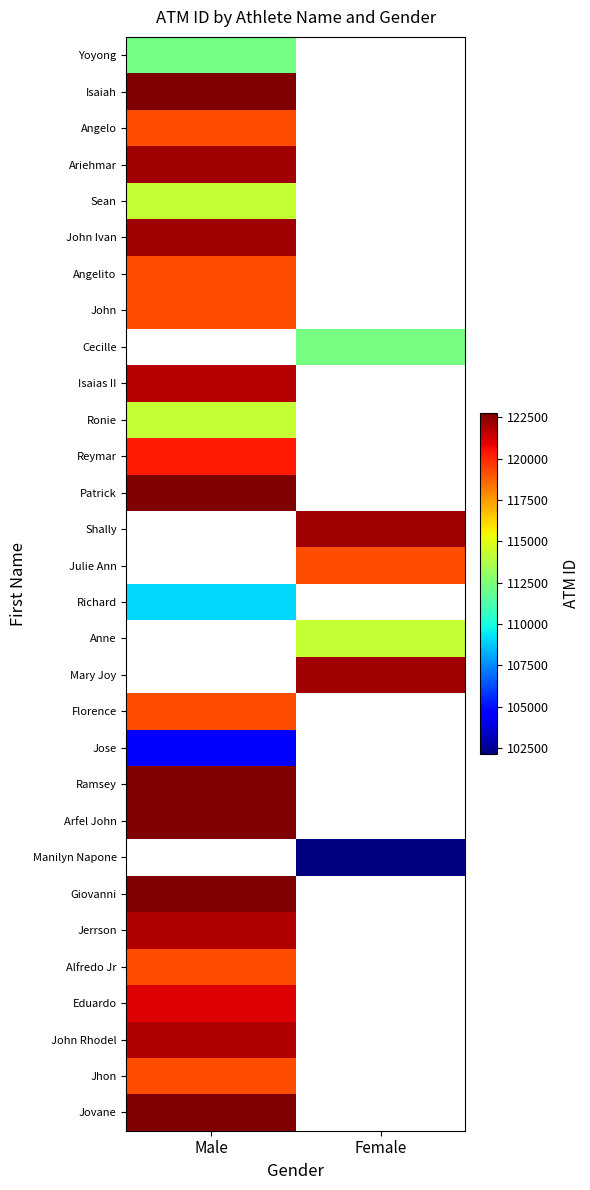

At how many categories does at least one series exceed 108088?

2